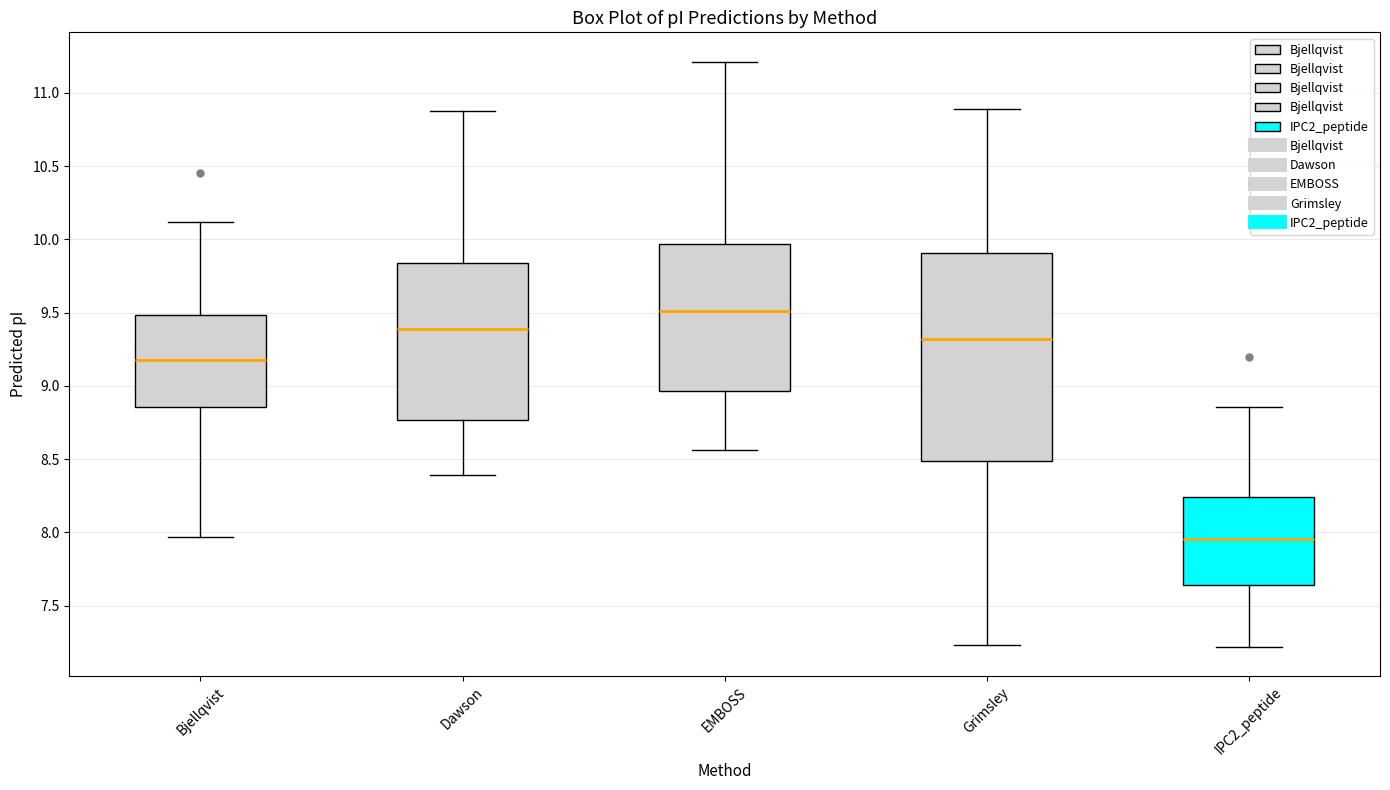

Reading left to right, read every box against the y-axis: the position of its median line, the range the box covers, and the ends of its whiskers. The values are not printed on the chart, so give them approximately, as read against the axis.

Bjellqvist: median 9.20, box 8.85 to 9.50, whiskers 7.95 to 10.10
Dawson: median 9.40, box 8.75 to 9.85, whiskers 8.40 to 10.90
EMBOSS: median 9.50, box 8.95 to 9.95, whiskers 8.55 to 11.20
Grimsley: median 9.30, box 8.50 to 9.90, whiskers 7.25 to 10.90
IPC2_peptide: median 7.95, box 7.65 to 8.25, whiskers 7.20 to 8.85